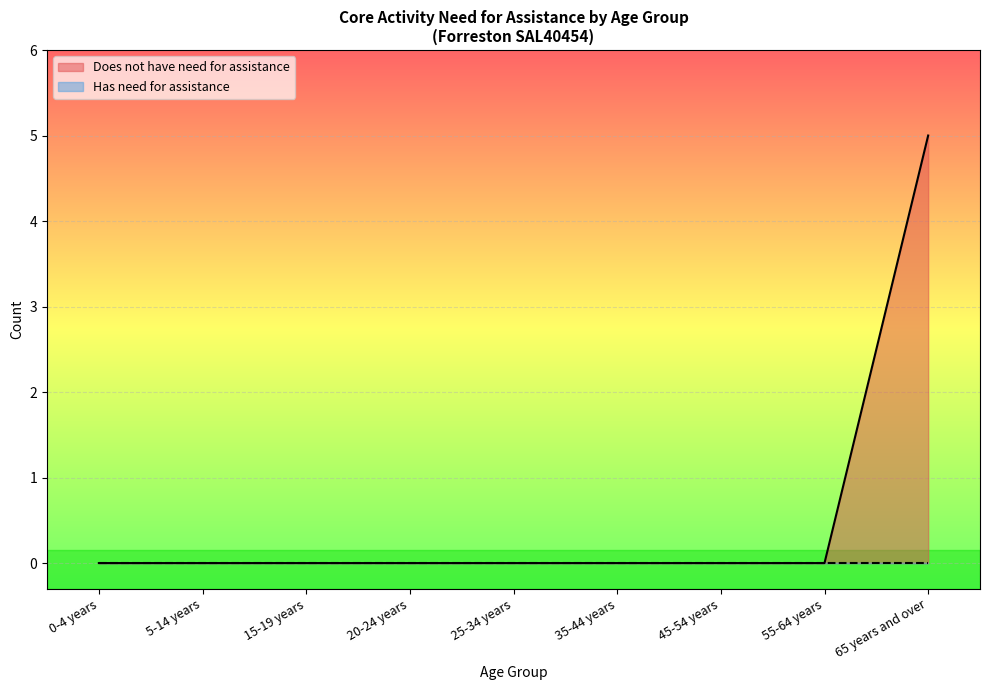

Rank the categories by value from highest to lowest.

65 years and over, 0-4 years, 5-14 years, 15-19 years, 20-24 years, 25-34 years, 35-44 years, 45-54 years, 55-64 years